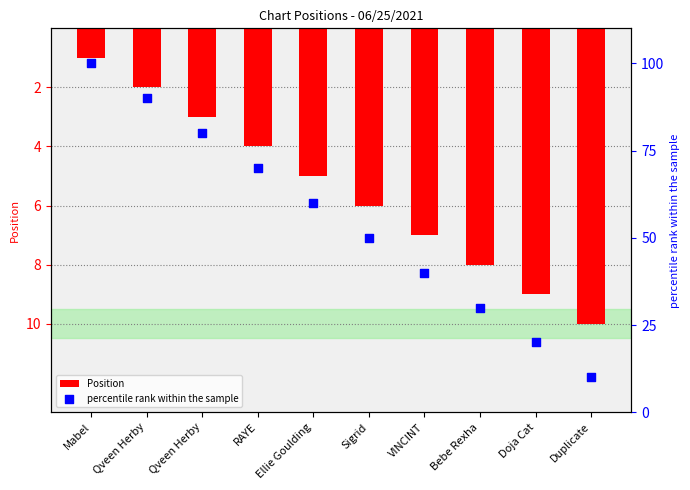

Which series has the largest total across all categories?

percentile rank within the sample